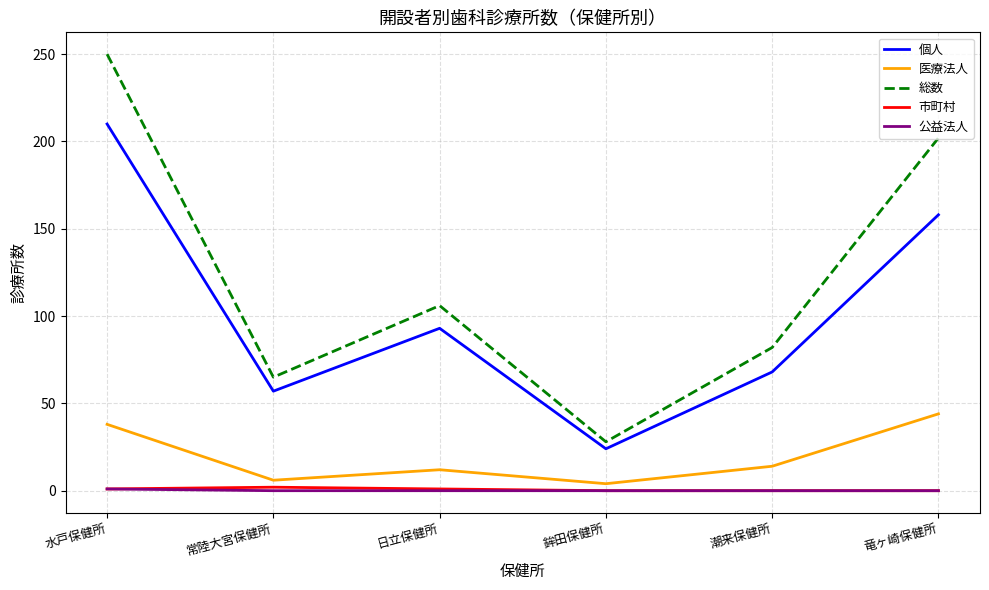

At which label is 個人 closest to 117?

日立保健所